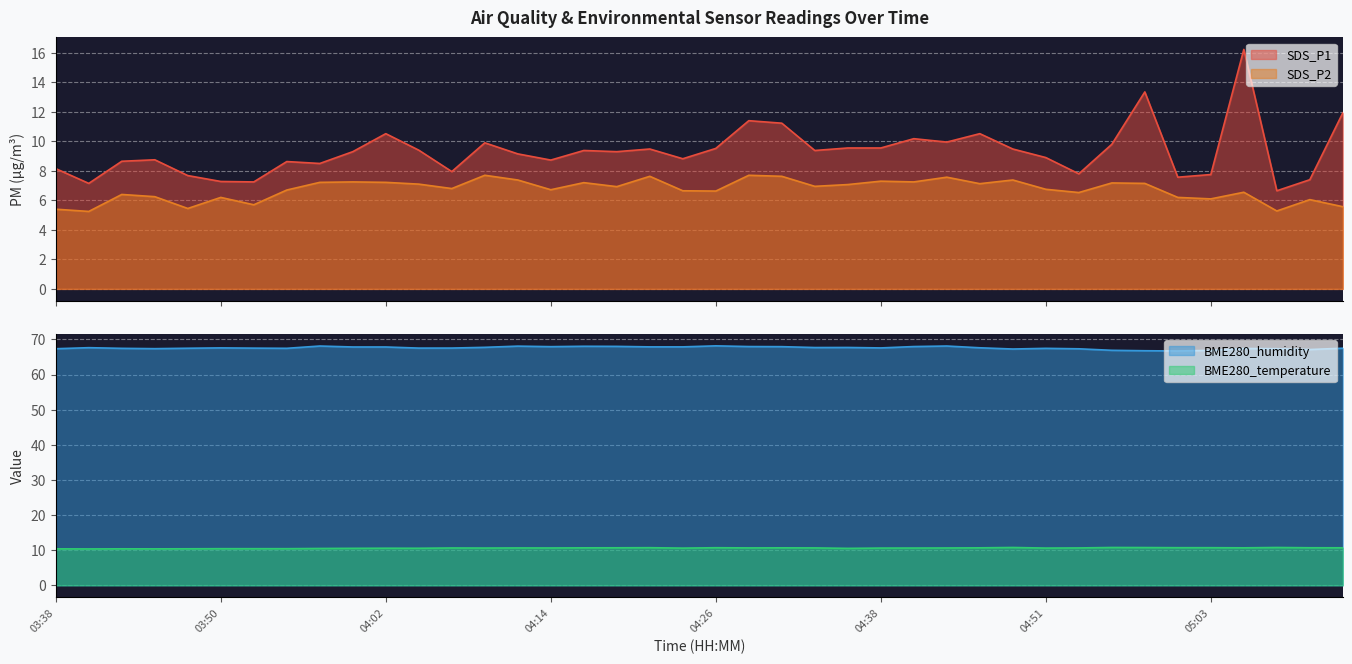

What is the minimum value shown in the chart?

5.2